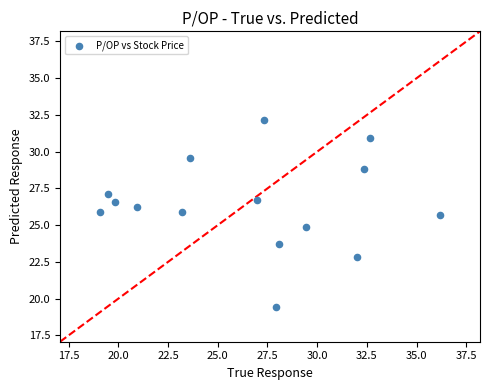

What is the range of X values (max minus min)?

17.1